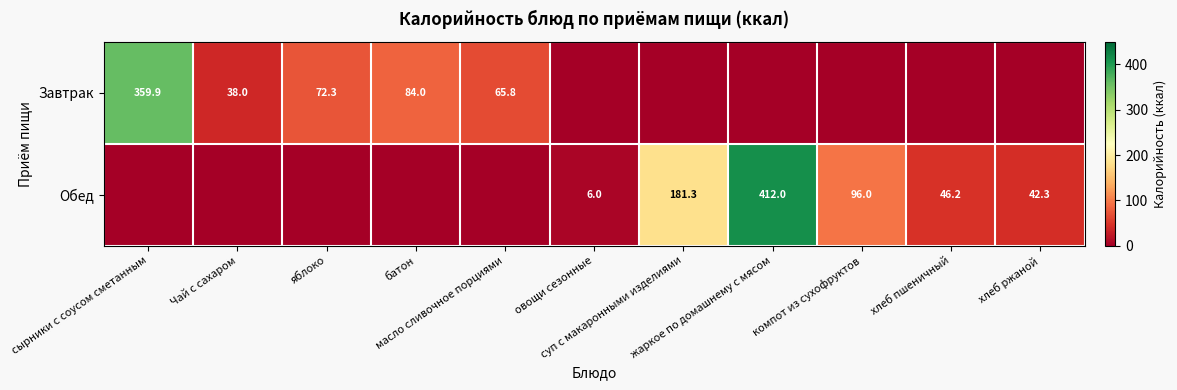

What is the difference between the maximum and second lowest values in the Обед series?

412.0